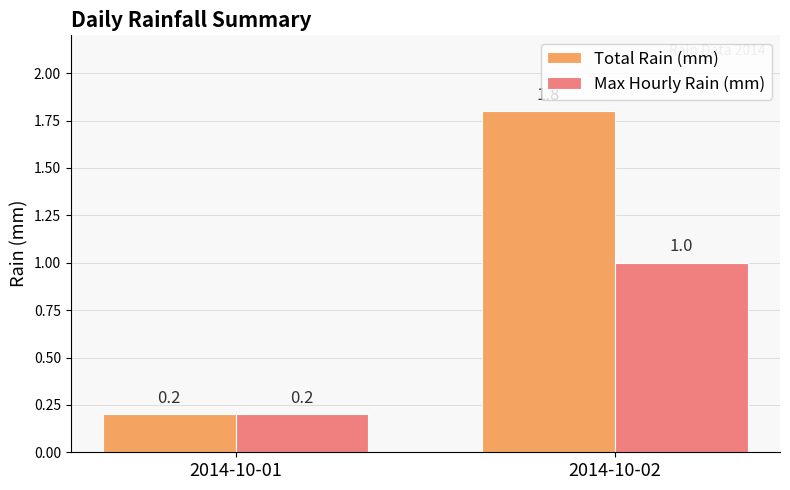

How many Max Hourly Rain (mm) values are between 0 and 1?

2